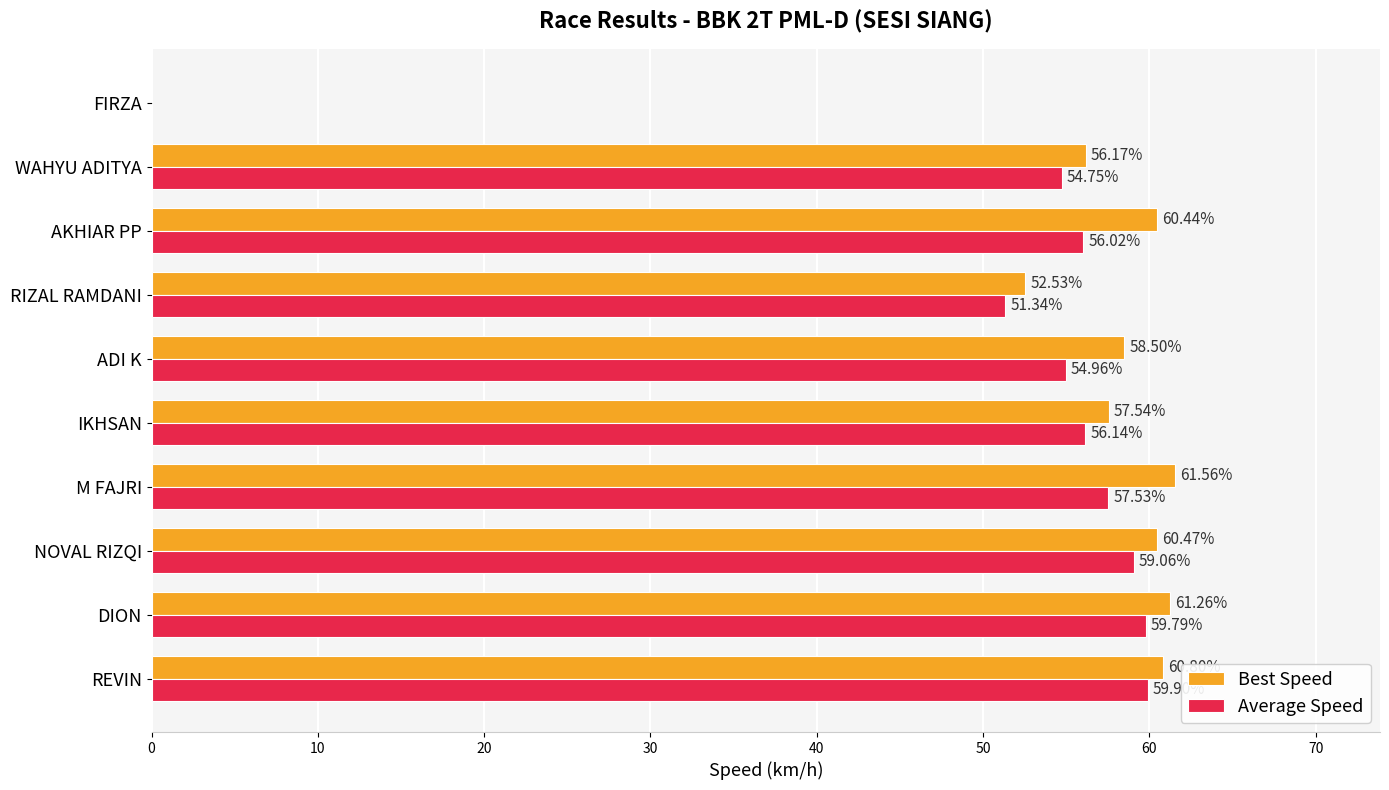

How many positive values does the Best Speed series have?

9